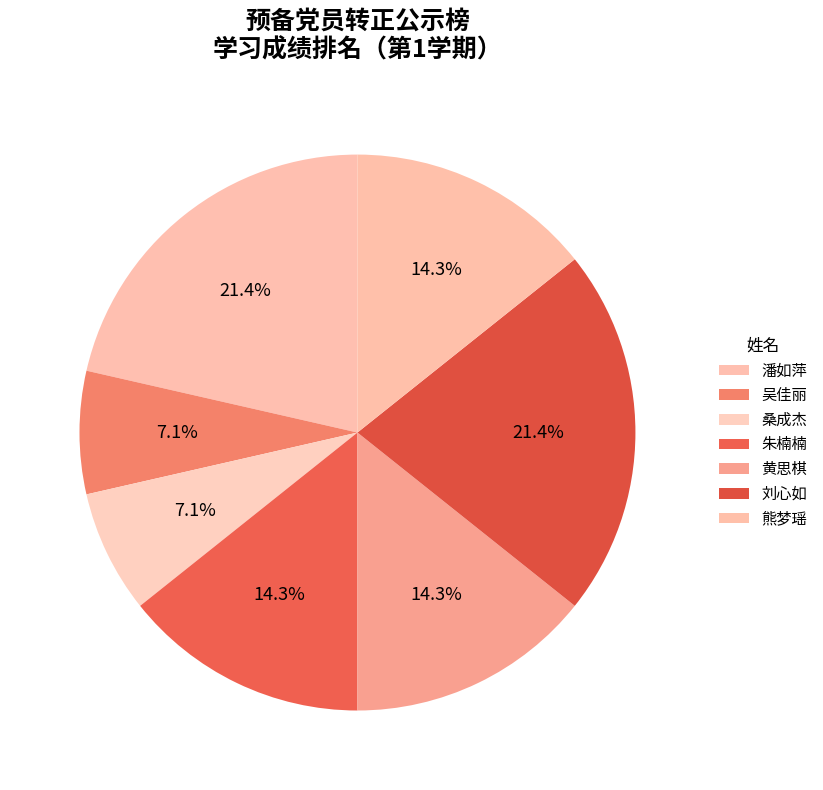

What is the ratio of the value at 吴佳丽 to the value at 桑成杰?

1.0